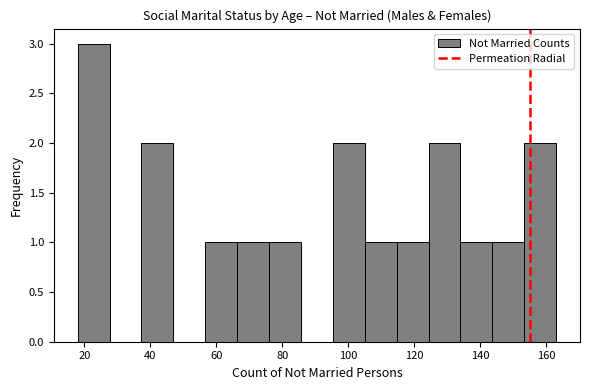

Over which range of the x-axis is the bar tallest?

18 to 28